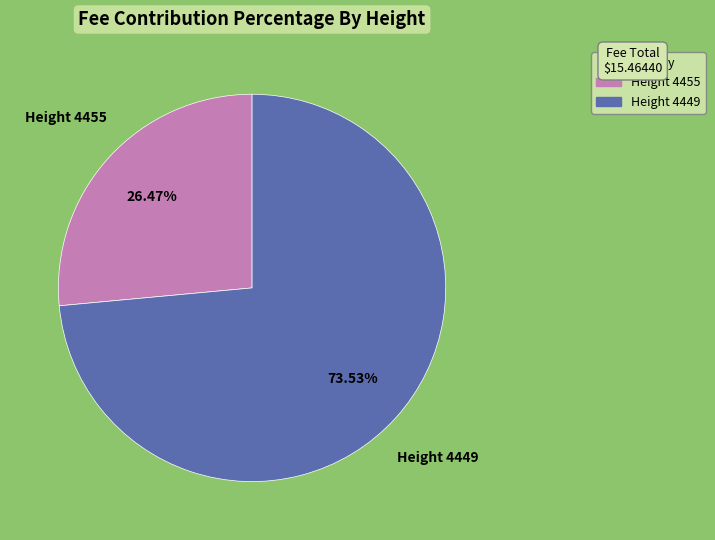

Is there a majority slice in this chart?

Yes